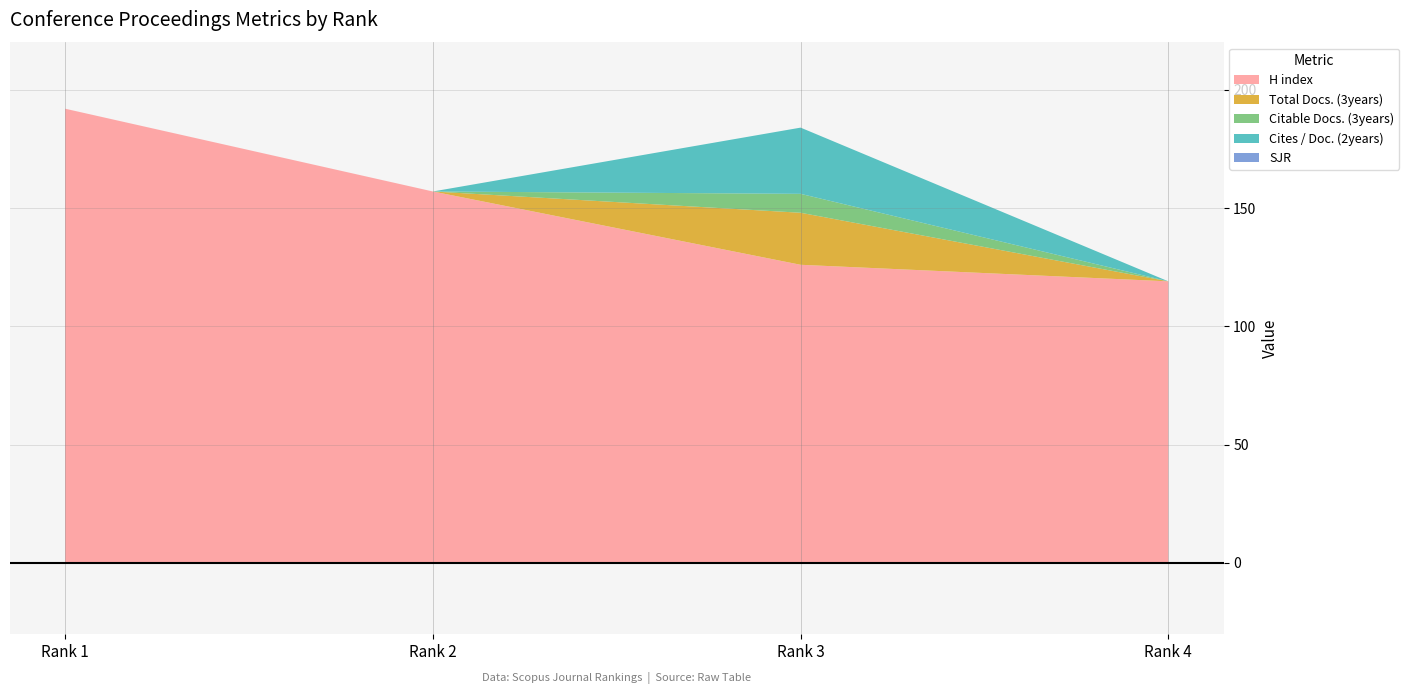

Reading right to left, transcribe all the data shown in this chart.

H index: 119	126	157	192
Total Docs. (3years): 0	22	0	0
Citable Docs. (3years): 0	8	0	0
Cites / Doc. (2years): 0	28	0	0
SJR: 0	0	0	0